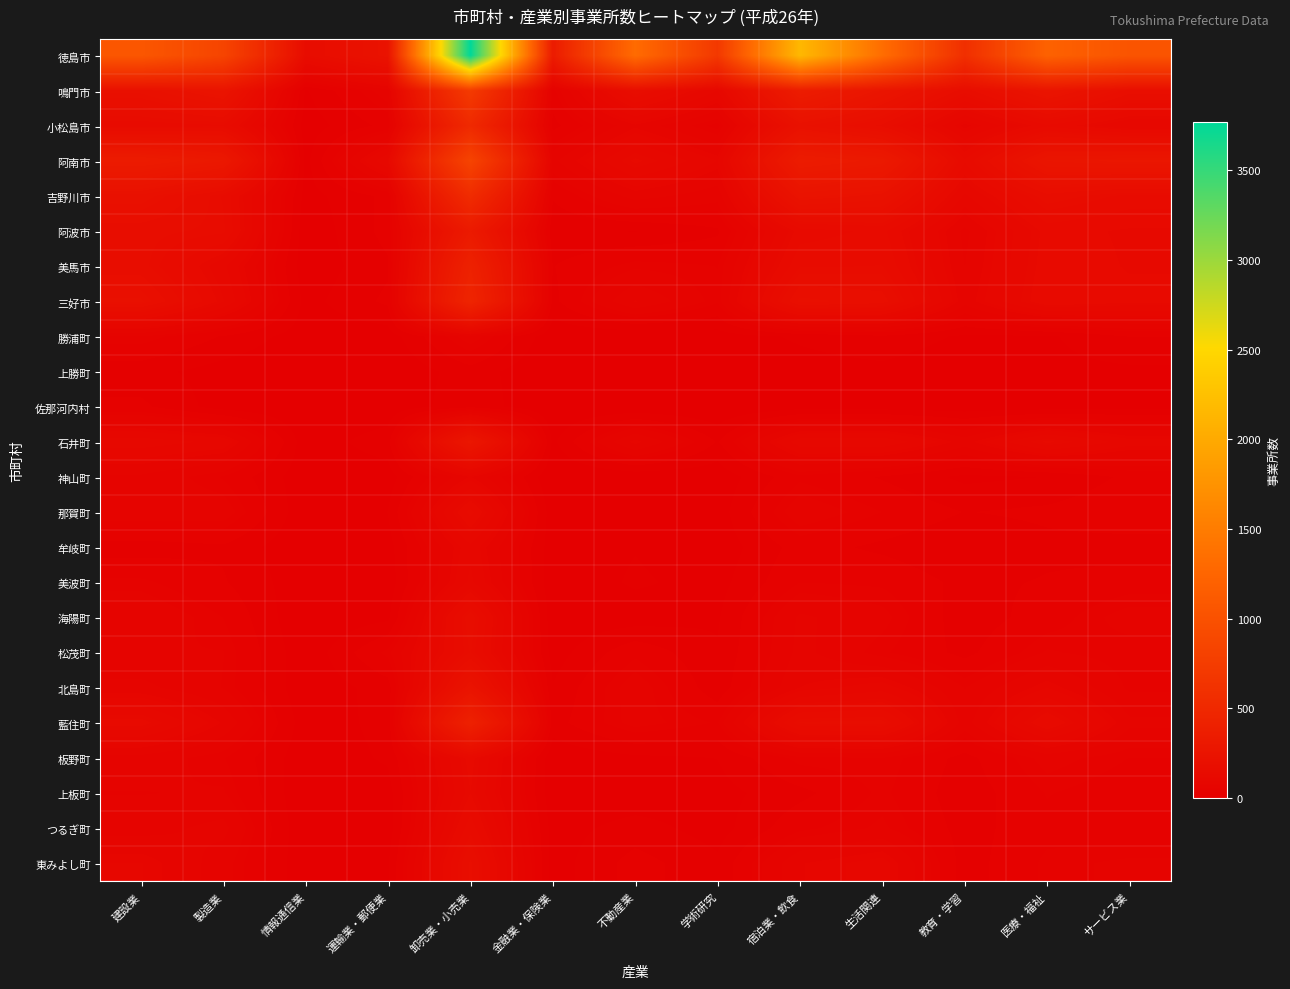

Which series has the largest total across all categories?

徳島市